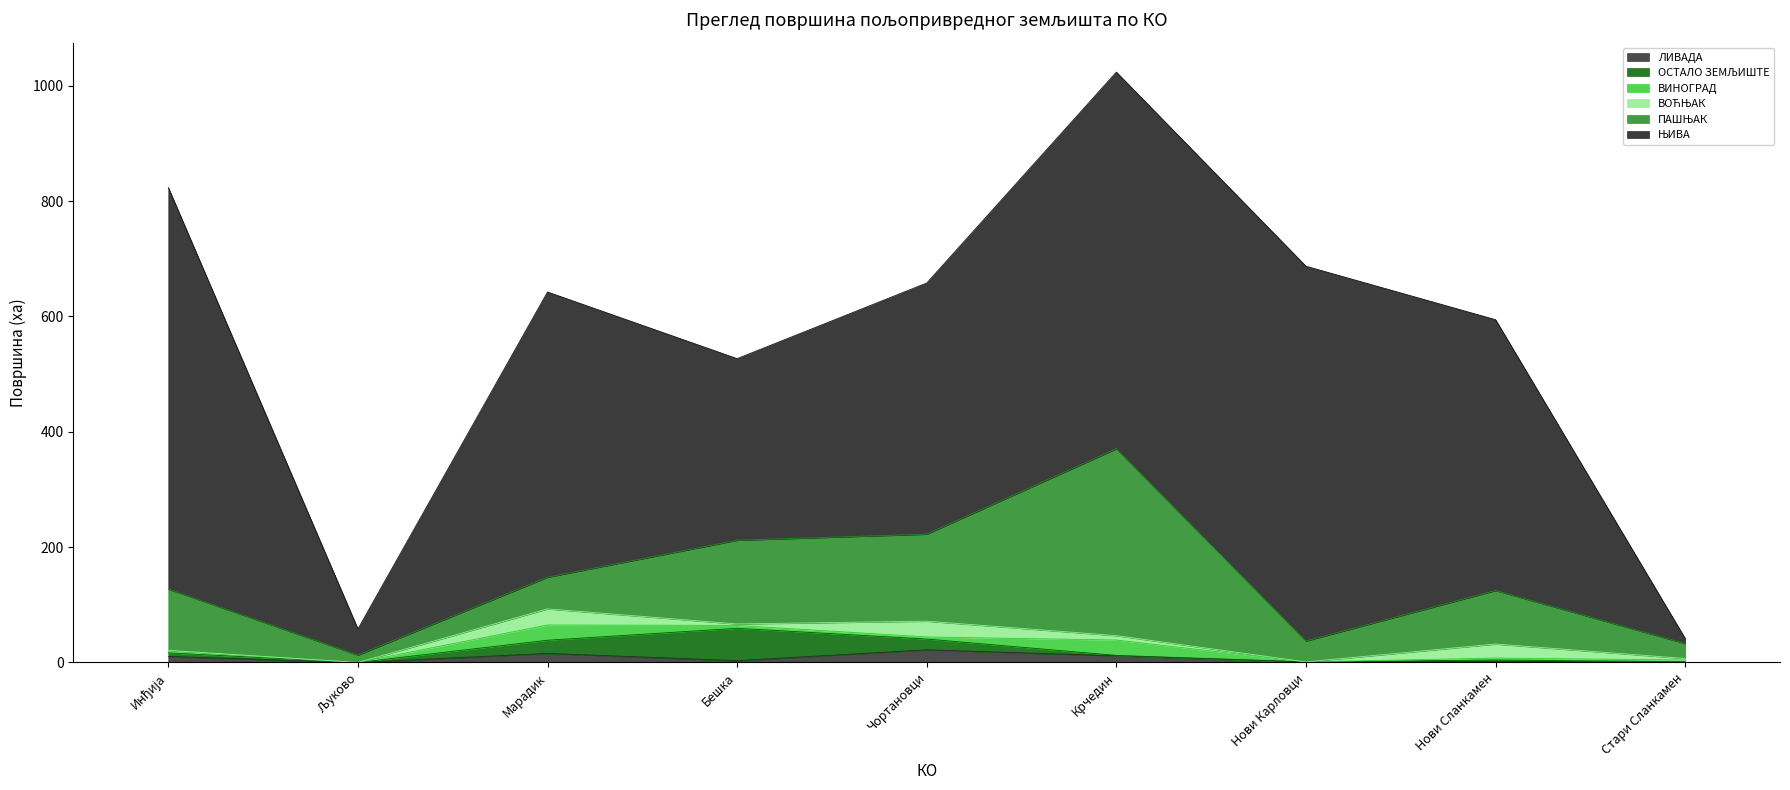

What are all the series names shown in the legend?

ЛИВАДА, ОСТАЛО ЗЕМЉИШТЕ, ВИНОГРАД, ВОЋЊАК, ПАШЊАК, ЊИВА